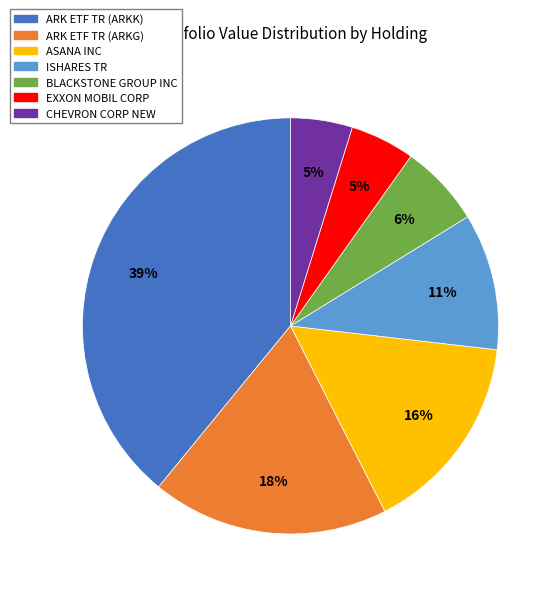

Which has a higher value, ARK ETF TR (ARKG) or ARK ETF TR (ARKK)?

ARK ETF TR (ARKK)